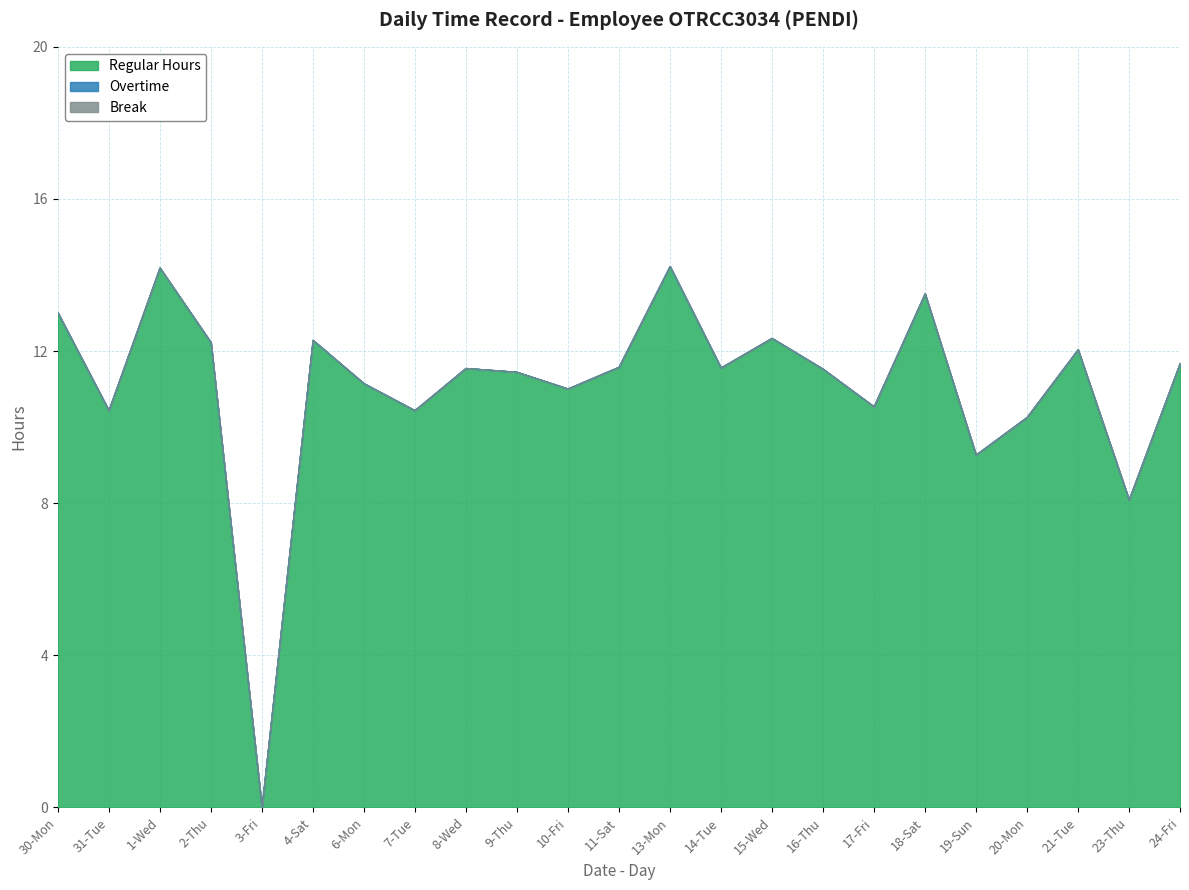

What position from the right is 21-Tue?

3